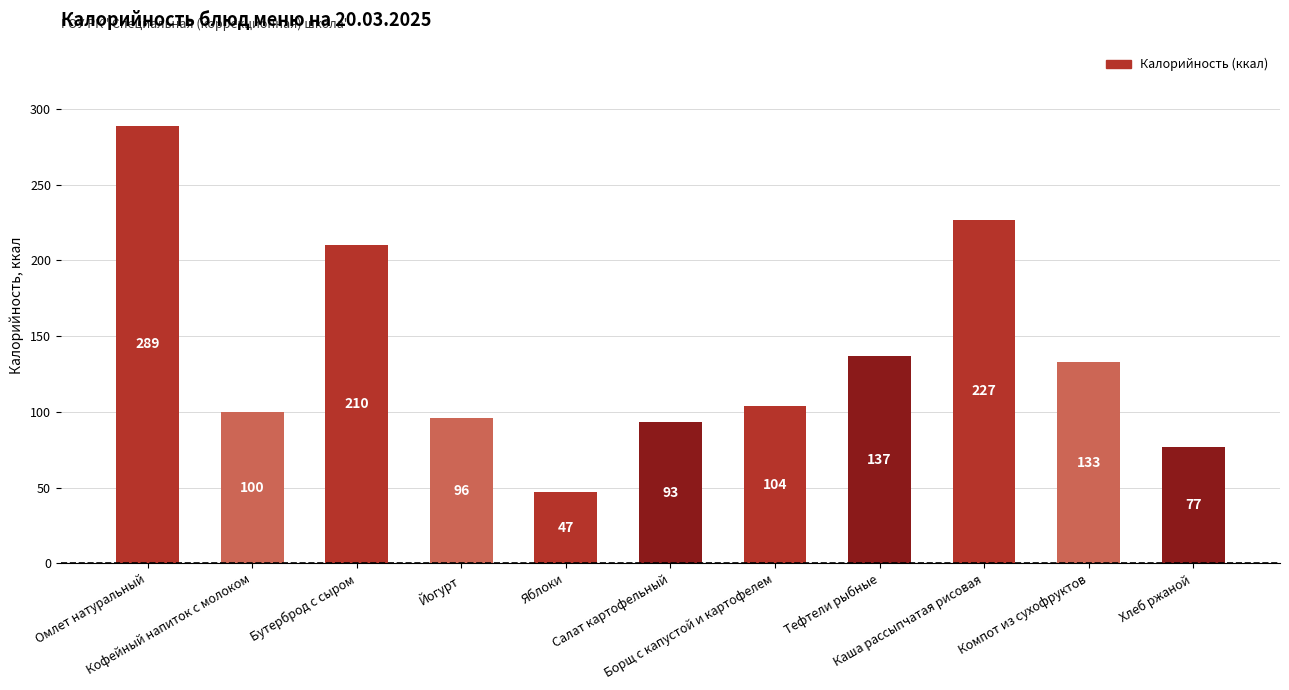

Rank the categories by value from highest to lowest.

Омлет натуральный, Каша рассыпчатая рисовая, Бутерброд с сыром, Тефтели рыбные, Компот из сухофруктов, Борщ с капустой и картофелем, Кофейный напиток с молоком, Йогурт, Салат картофельный, Хлеб ржаной, Яблоки